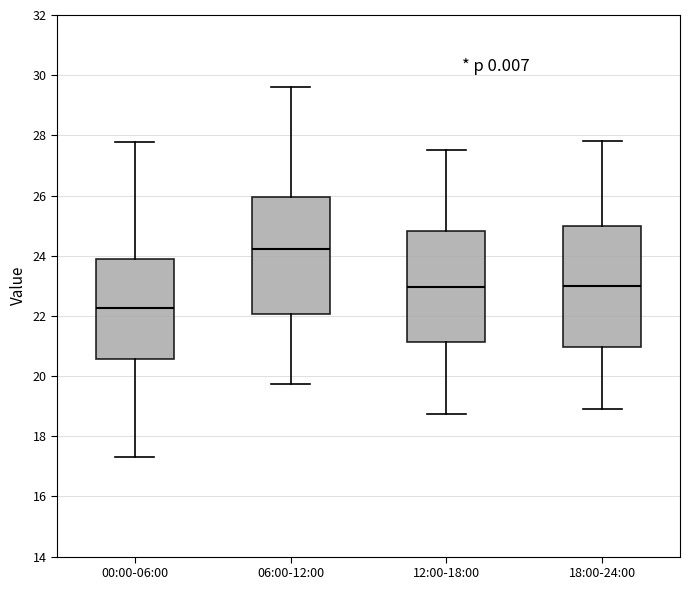

Reading left to right, read every box against the y-axis: the position of its median line, the range the box covers, and the ends of its whiskers. The values are not printed on the chart, so give them approximately, as read against the axis.

00:00-06:00: median 22.2, box 20.6 to 24.0, whiskers 17.4 to 27.8
06:00-12:00: median 24.2, box 22.0 to 26.0, whiskers 19.8 to 29.6
12:00-18:00: median 23.0, box 21.2 to 24.8, whiskers 18.8 to 27.6
18:00-24:00: median 23.0, box 21.0 to 25.0, whiskers 19.0 to 27.8